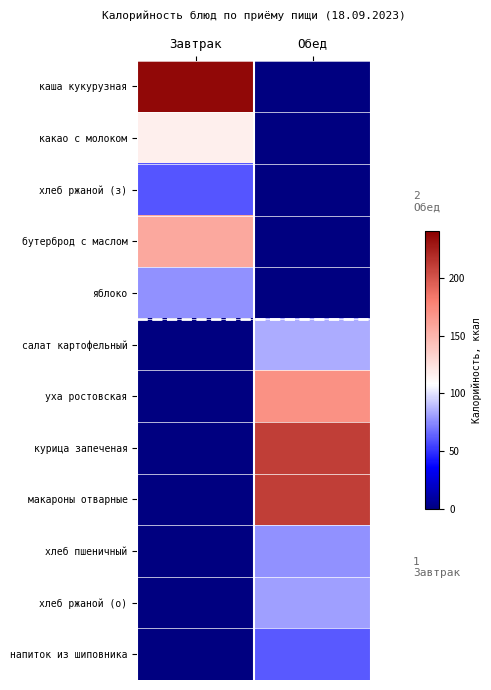

At how many categories does at least one series exceed 148?

2